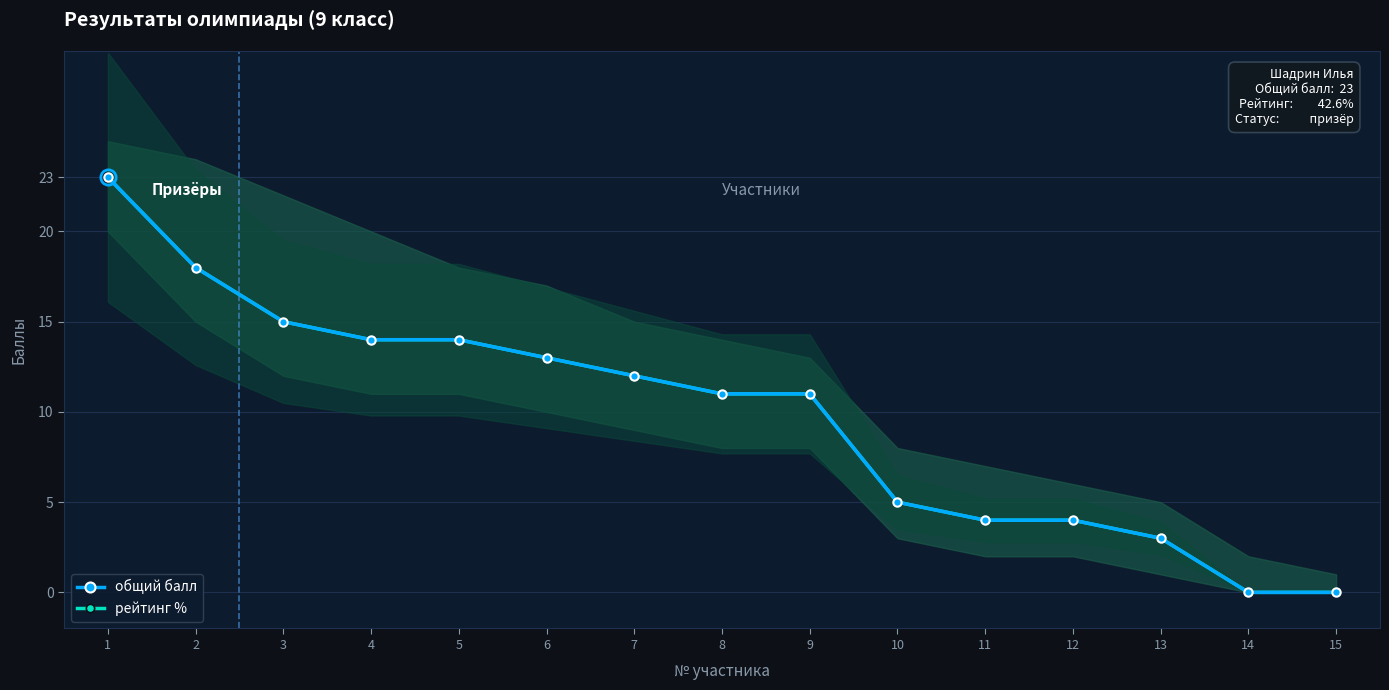

Read the рейтинг % value at 3, to the nearest 10.

20